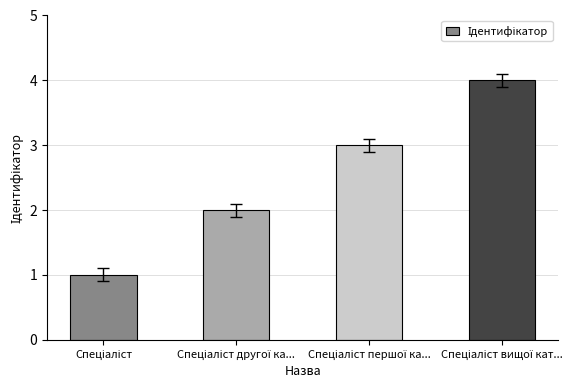

What is the maximum value shown in the chart?

4